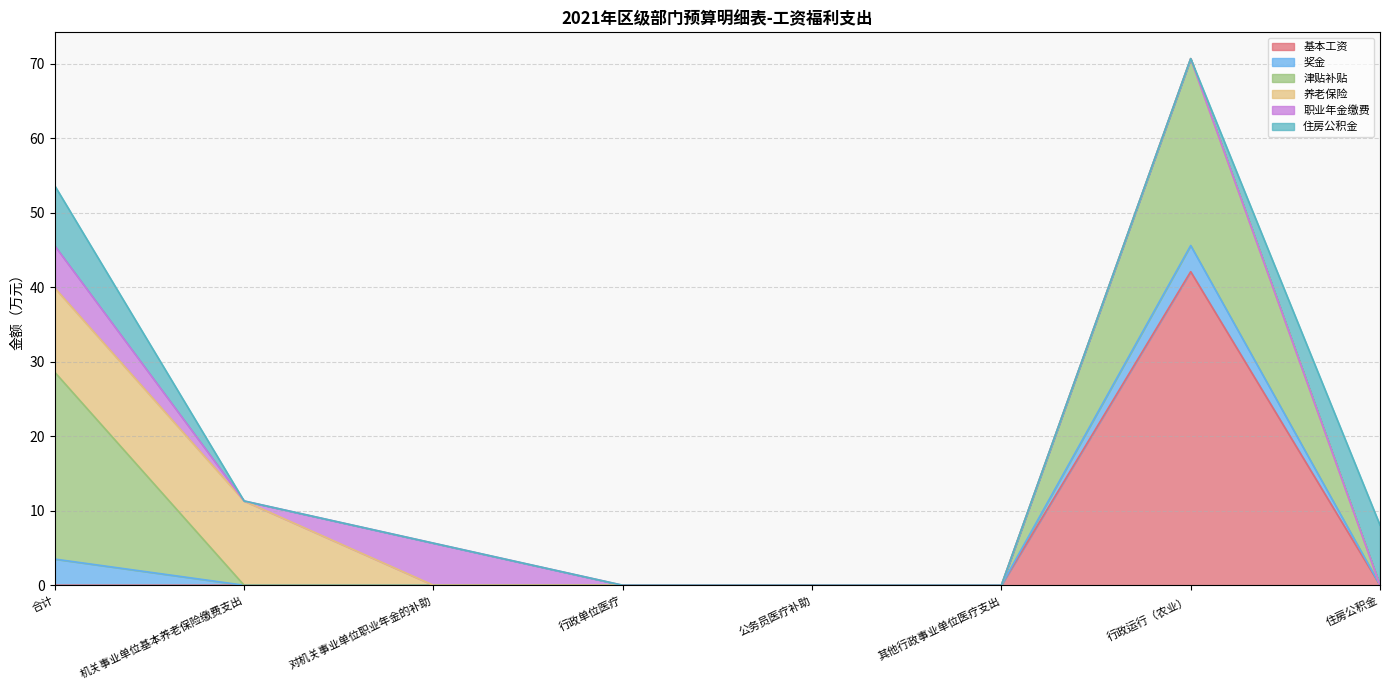

List the series in order of their peak value, highest first.

基本工资, 津贴补贴, 养老保险, 住房公积金, 职业年金缴费, 奖金